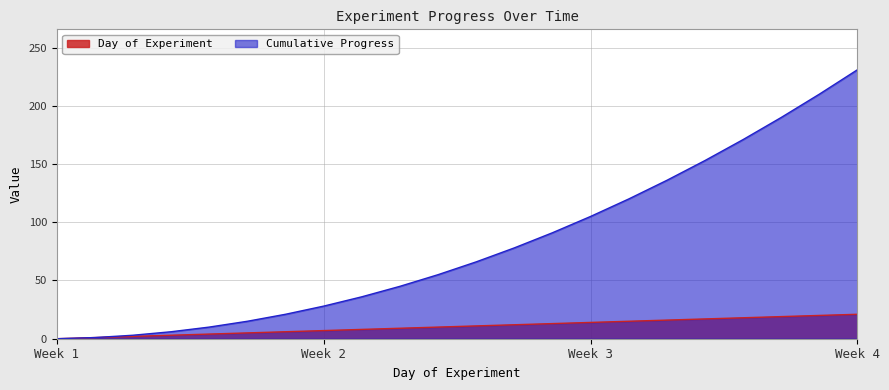

How many lines are shown in the chart?

2